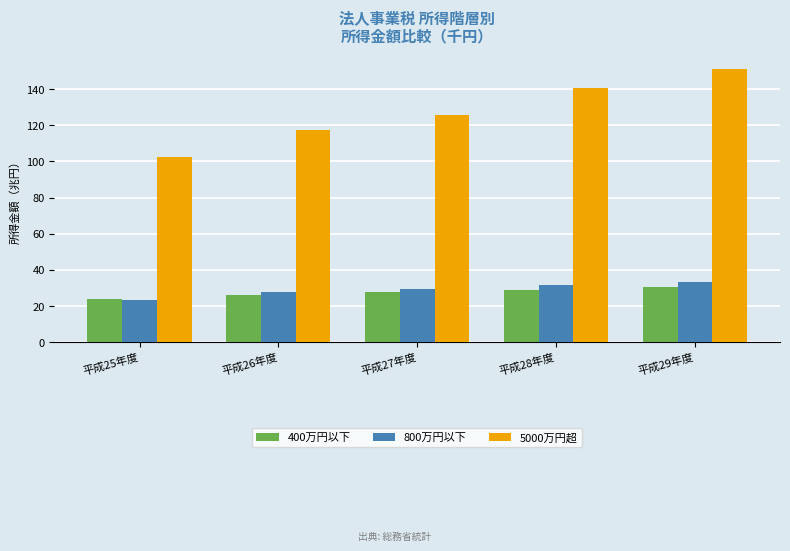

At which category is the sum across all series the highest?

平成29年度